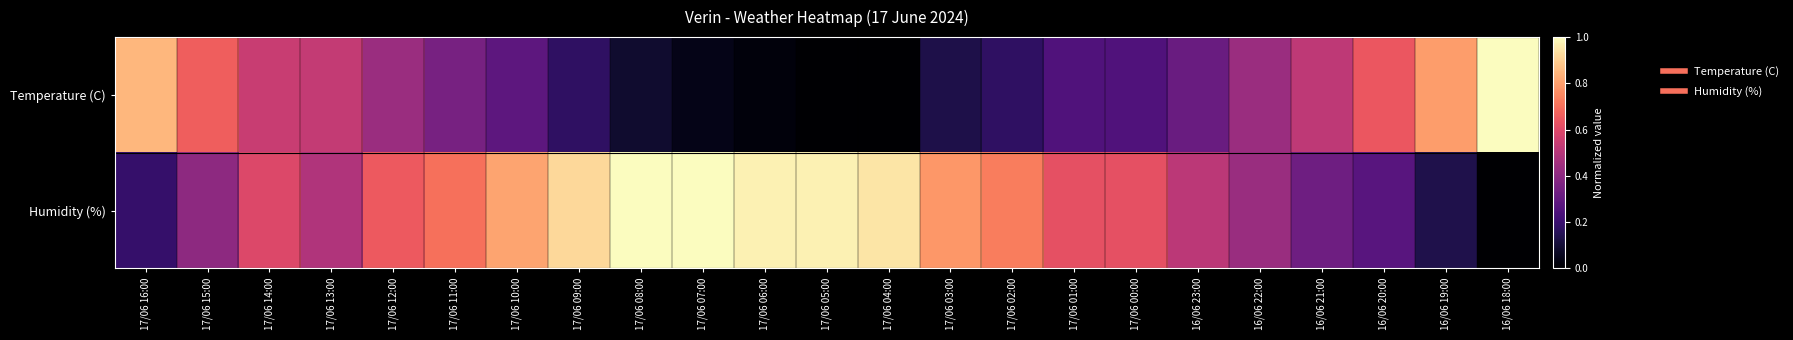

At 17/06 08:00, list the series in order from largest to smallest.

Humidity (%), Temperature (C)